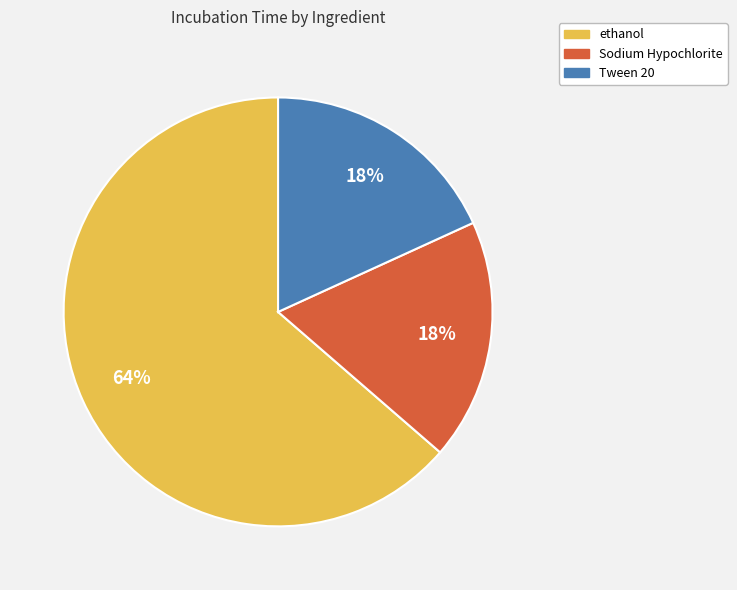

To the nearest percent, what is the average slice percentage?

33%